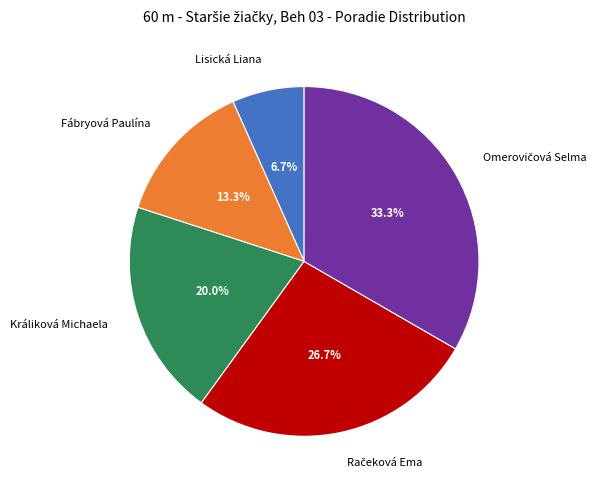

Count the number of slices in the pie.

5